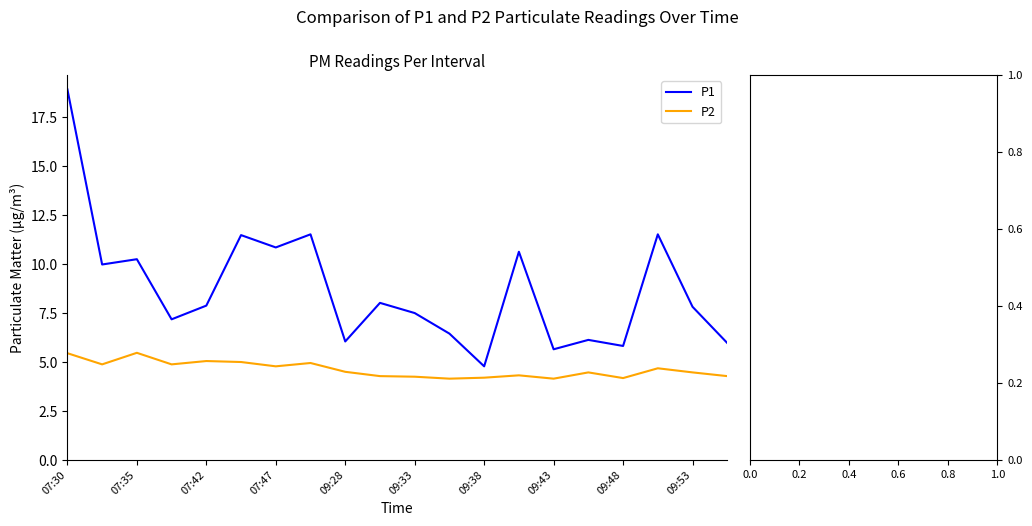

What are all the series names shown in the legend?

P1, P2